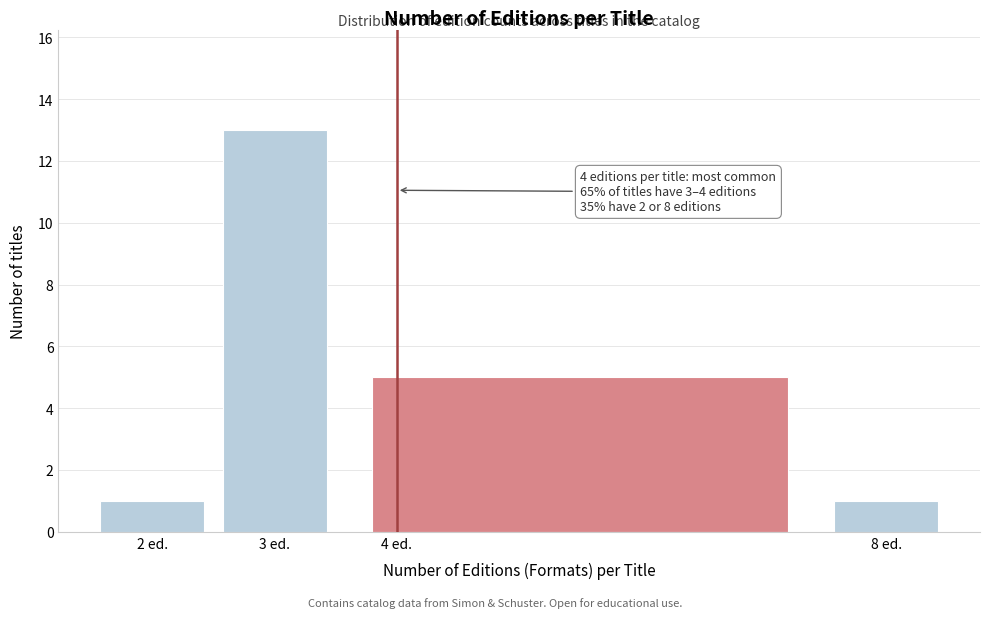

Over which range of the x-axis is the bar tallest?

2.5 to 3.5